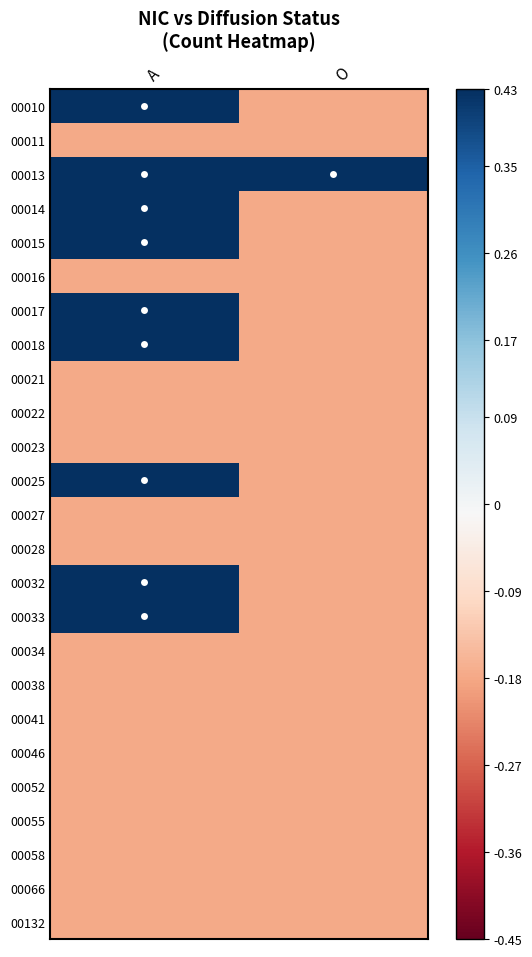

Reading left to right, what are all the values shown in this chart?

00010: A=0.7	O=-0.2
00011: A=-0.2	O=-0.2
00013: A=0.7	O=0.7
00014: A=0.7	O=-0.2
00015: A=0.7	O=-0.2
00016: A=-0.2	O=-0.2
00017: A=0.7	O=-0.2
00018: A=0.7	O=-0.2
00021: A=-0.2	O=-0.2
00022: A=-0.2	O=-0.2
00023: A=-0.2	O=-0.2
00025: A=0.7	O=-0.2
00027: A=-0.2	O=-0.2
00028: A=-0.2	O=-0.2
00032: A=0.7	O=-0.2
00033: A=0.7	O=-0.2
00034: A=-0.2	O=-0.2
00038: A=-0.2	O=-0.2
00041: A=-0.2	O=-0.2
00046: A=-0.2	O=-0.2
00052: A=-0.2	O=-0.2
00055: A=-0.2	O=-0.2
00058: A=-0.2	O=-0.2
00066: A=-0.2	O=-0.2
00132: A=-0.2	O=-0.2